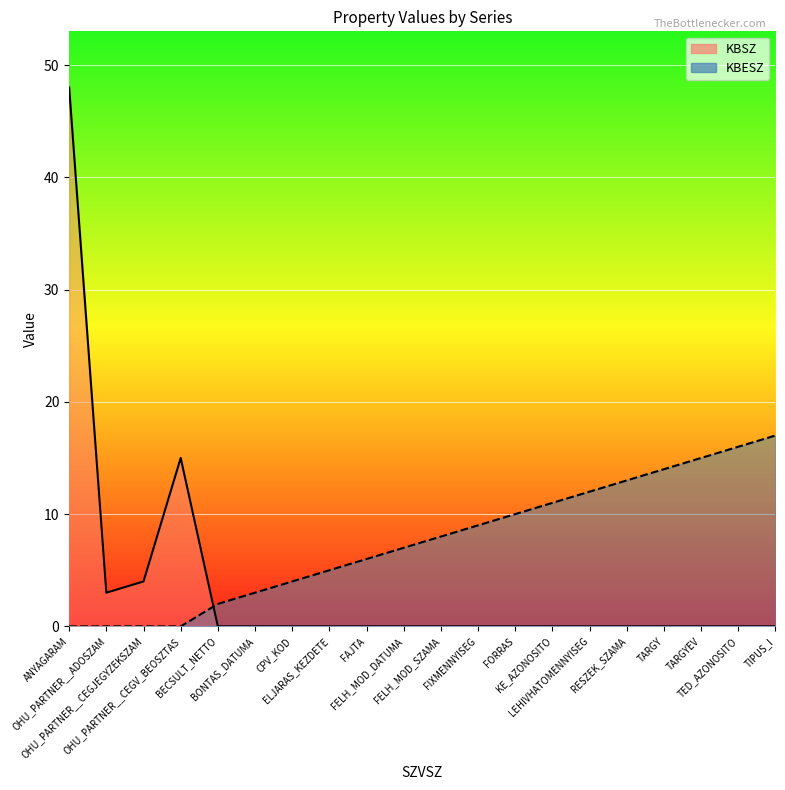

Between FORRAS and TARGY, which is larger?

FORRAS